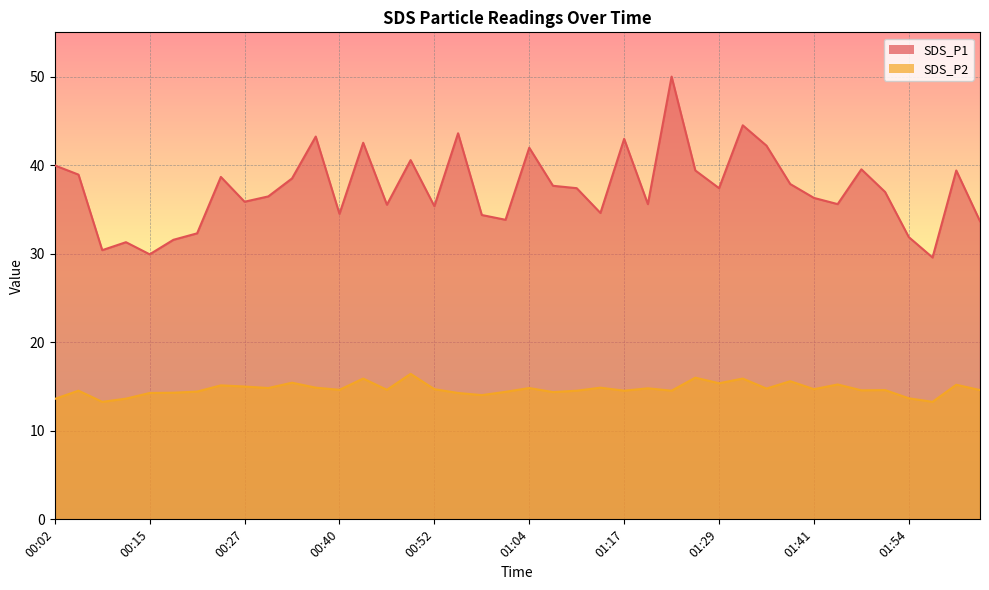

What value does the SDS_P2 series have at 01:57?

13.3